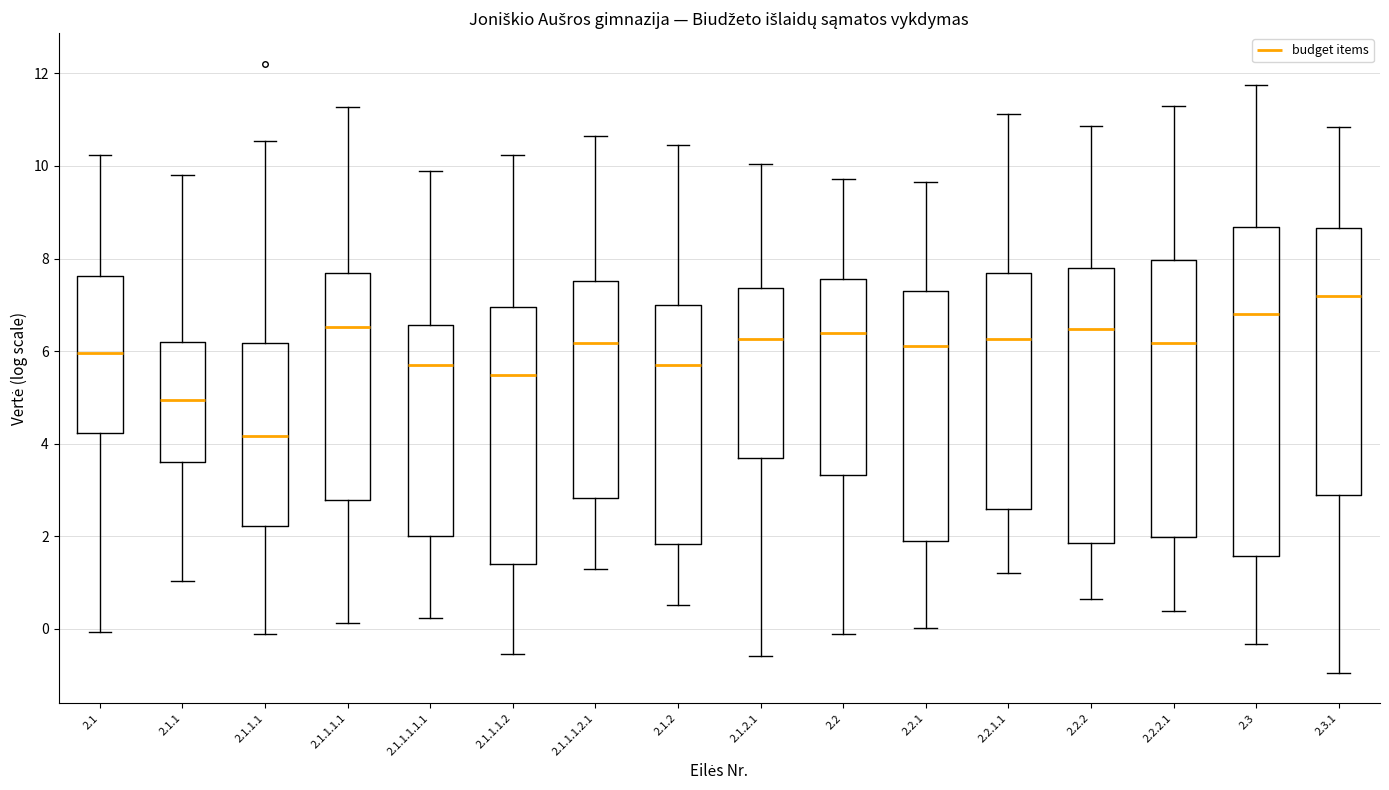

Which box is the tallest, from its lower edge to its upper edge?

2.3